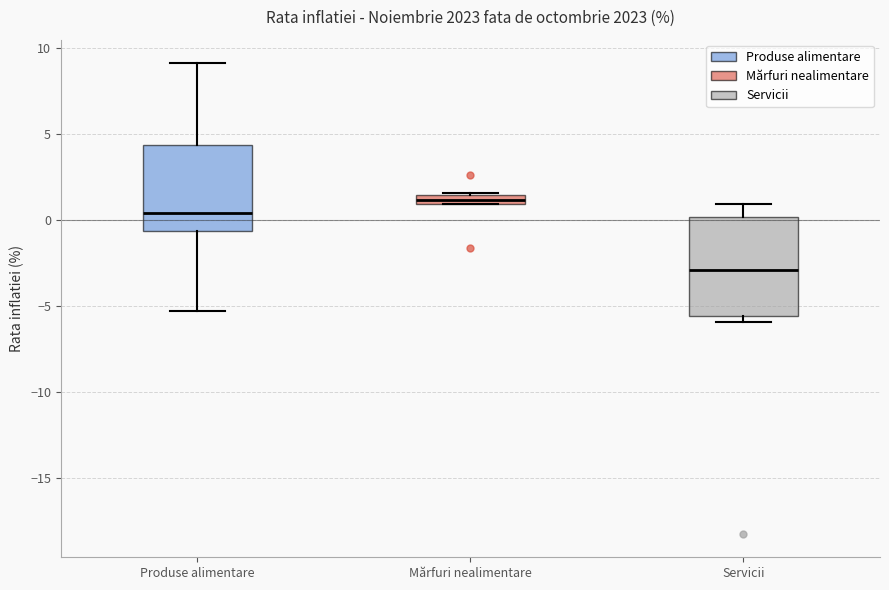

Where does the median line of the box for Produse alimentare sit on the y-axis? The values are not printed on the chart, so give them approximately, as read against the axis.

0.5